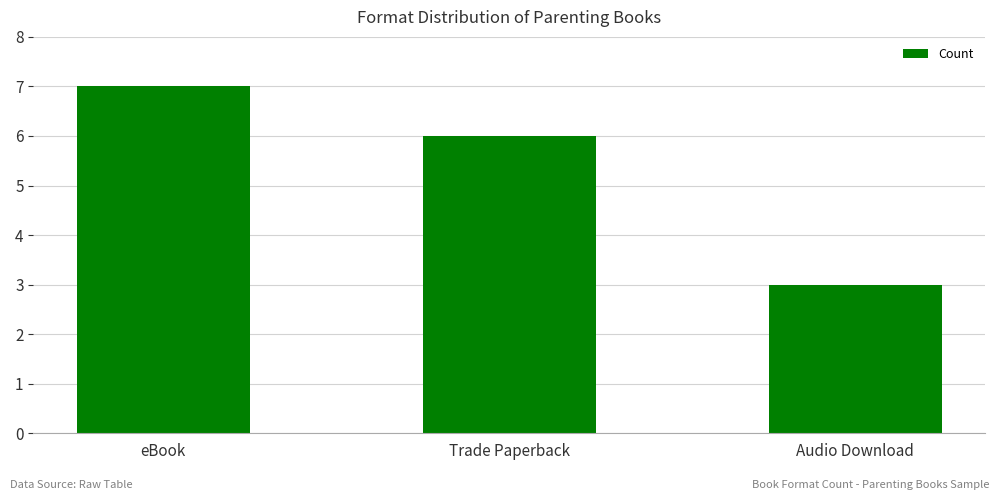

The value at Trade Paperback is 11. True or false?

False